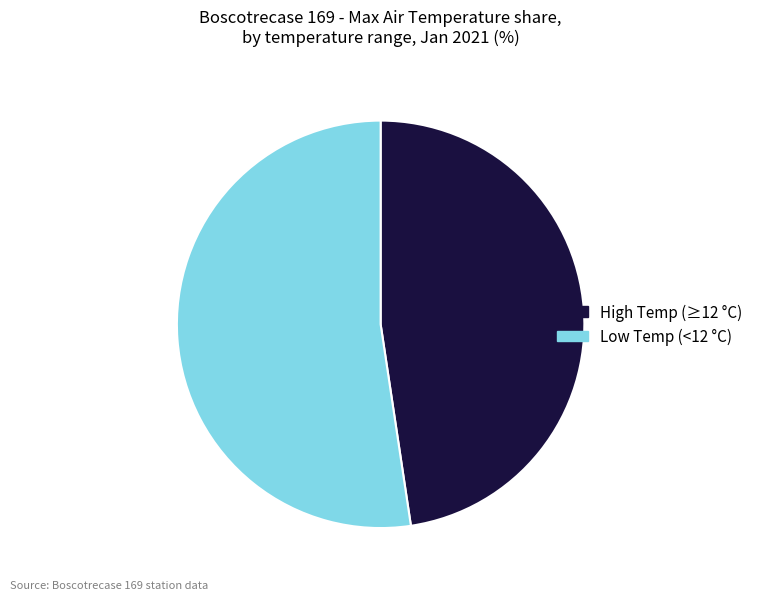

Count the number of slices in the pie.

2